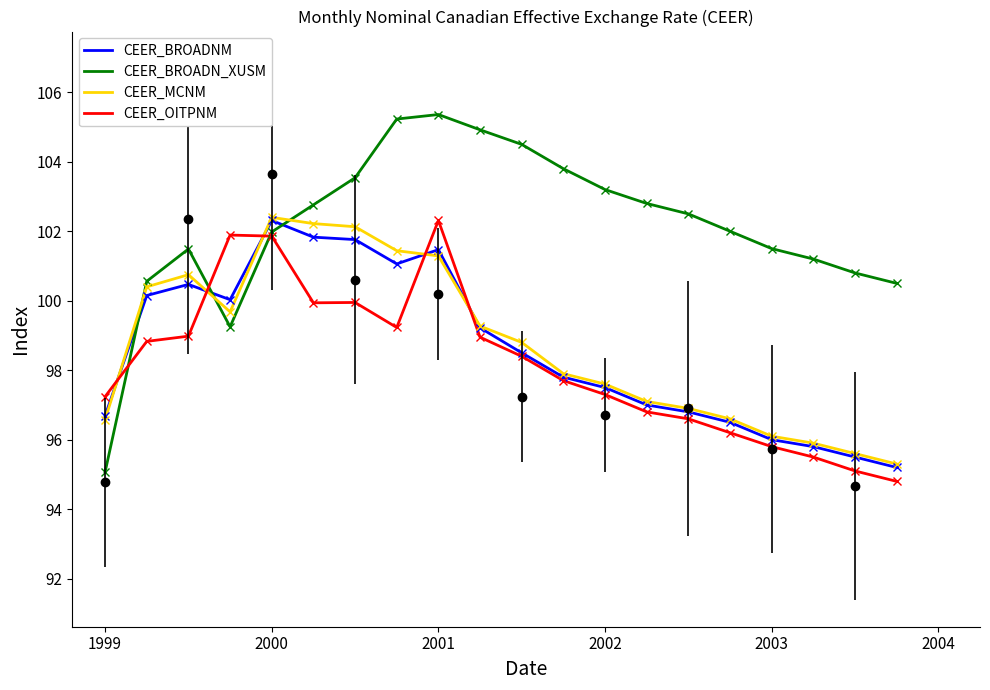

At which label does CEER_BROADN_XUSM reach its minimum?

1999